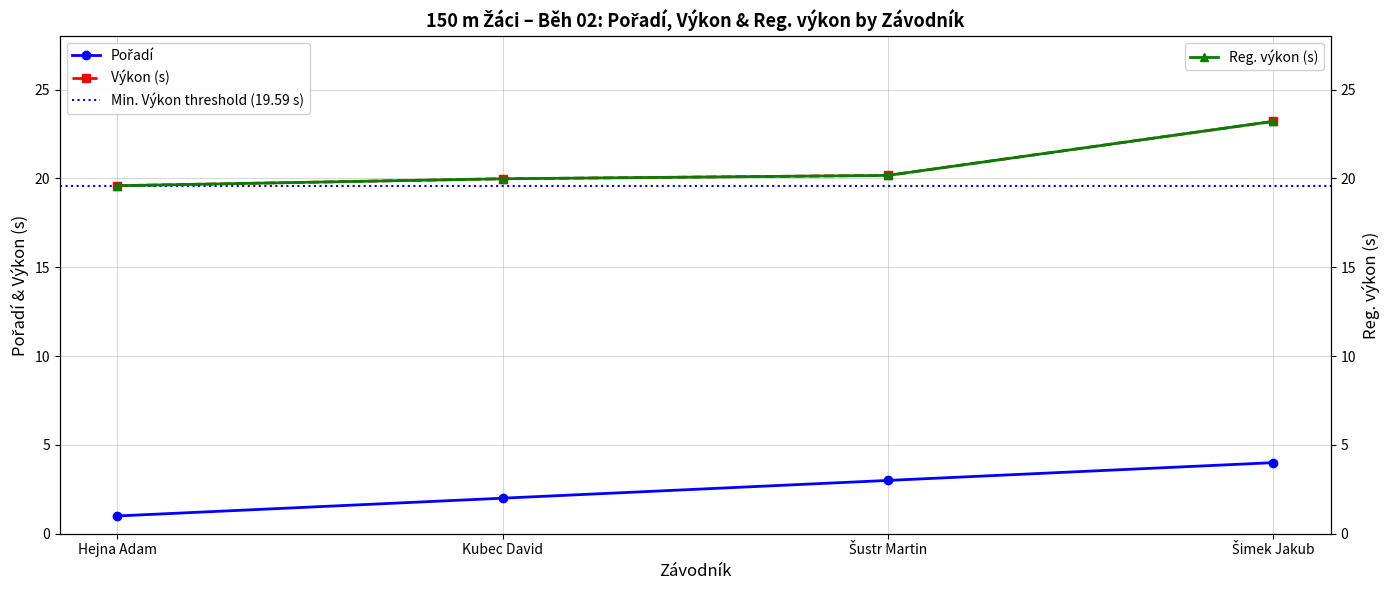

Reading left to right, extract all data points from this chart.

Pořadí: Hejna Adam=1.0	Kubec David=2.0	Šustr Martin=3.0	Šimek Jakub=4.0
Výkon: Hejna Adam=19.6	Kubec David=20.0	Šustr Martin=20.2	Šimek Jakub=23.2
Reg. výkon: Hejna Adam=19.6	Kubec David=20.0	Šustr Martin=20.2	Šimek Jakub=23.2